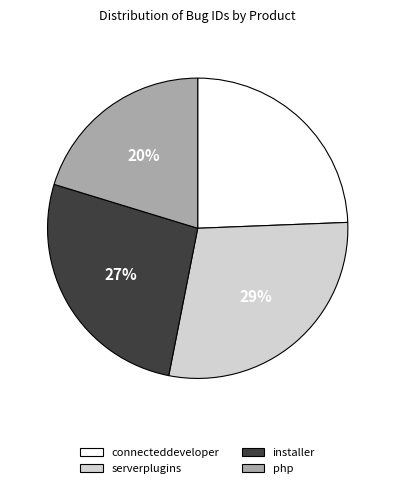

To the nearest percent, what is the combined percentage of serverplugins and connecteddeveloper?

53%